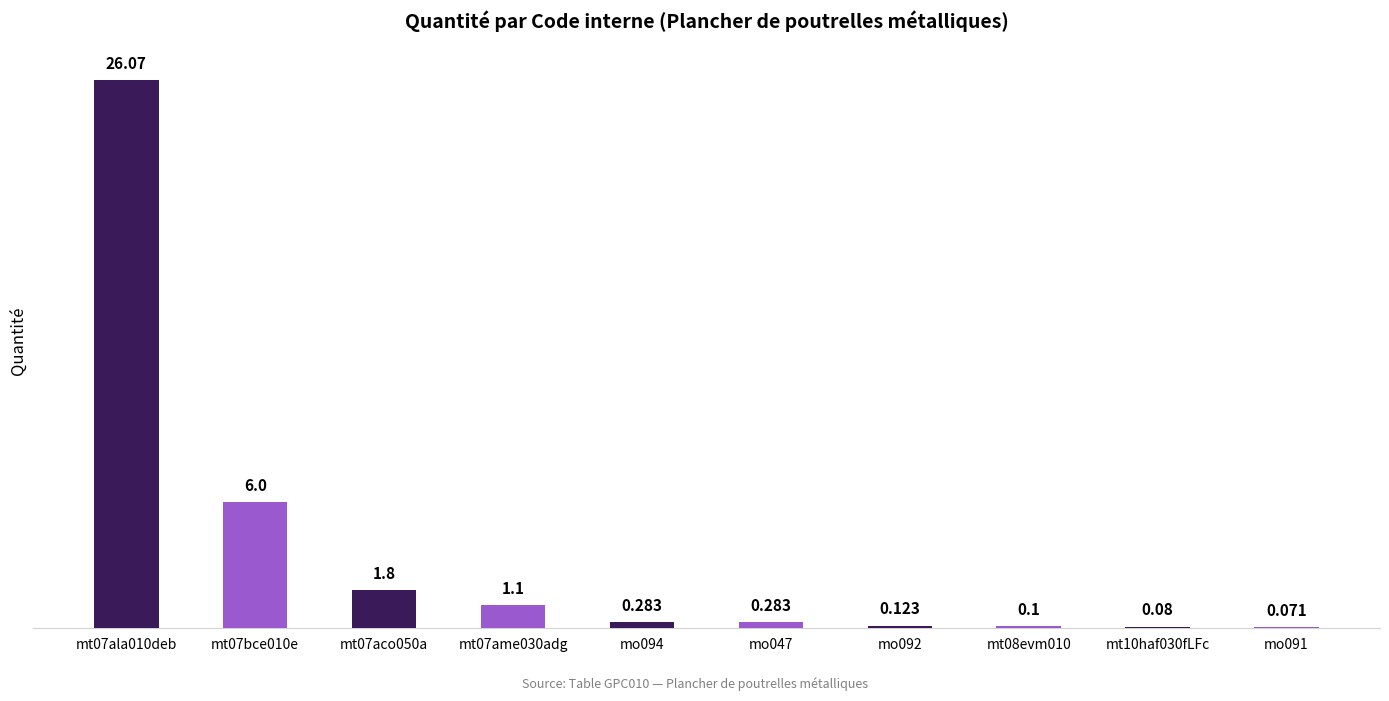

What is the difference between the maximum and minimum values?

26.0